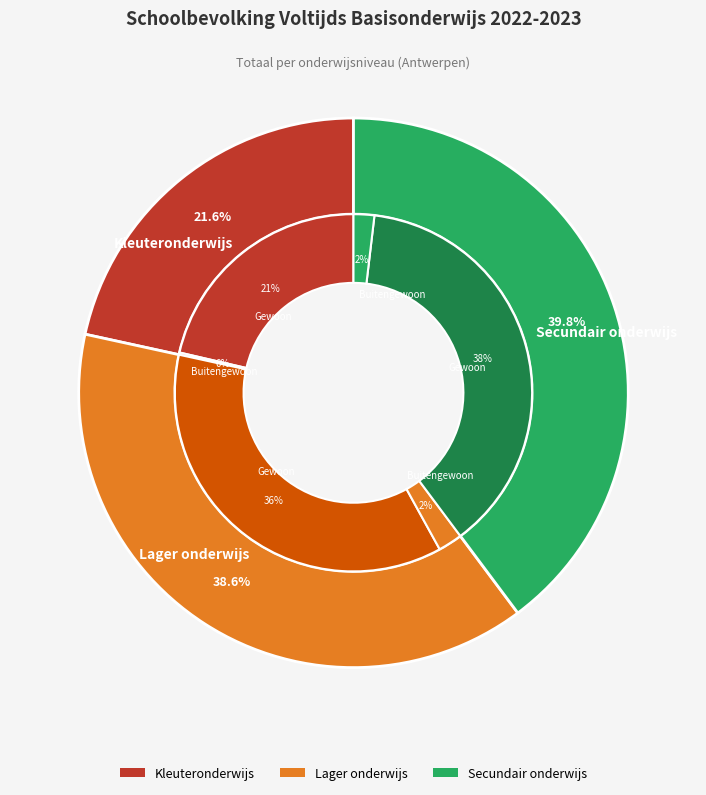

Approximately how many times larger is the value at Lager onderwijs compared to Kleuteronderwijs?

1.8